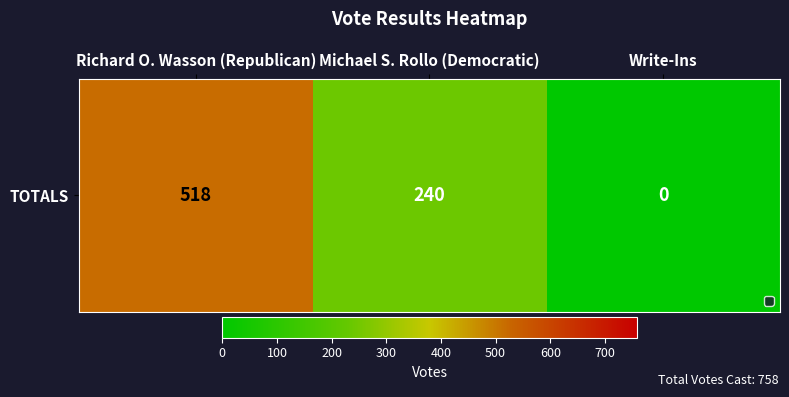

At which label is the value closest to 259?

Michael S. Rollo (Democratic)